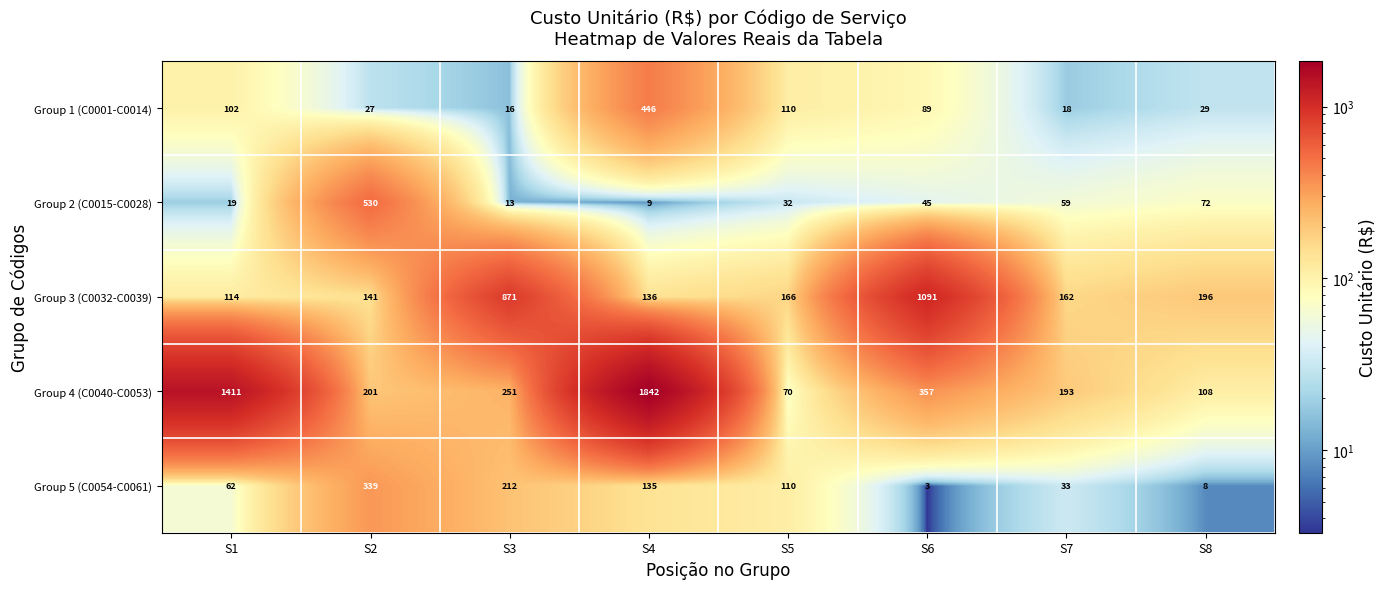

What is the sum of all Group 1 (C0001-C0014) values?

837